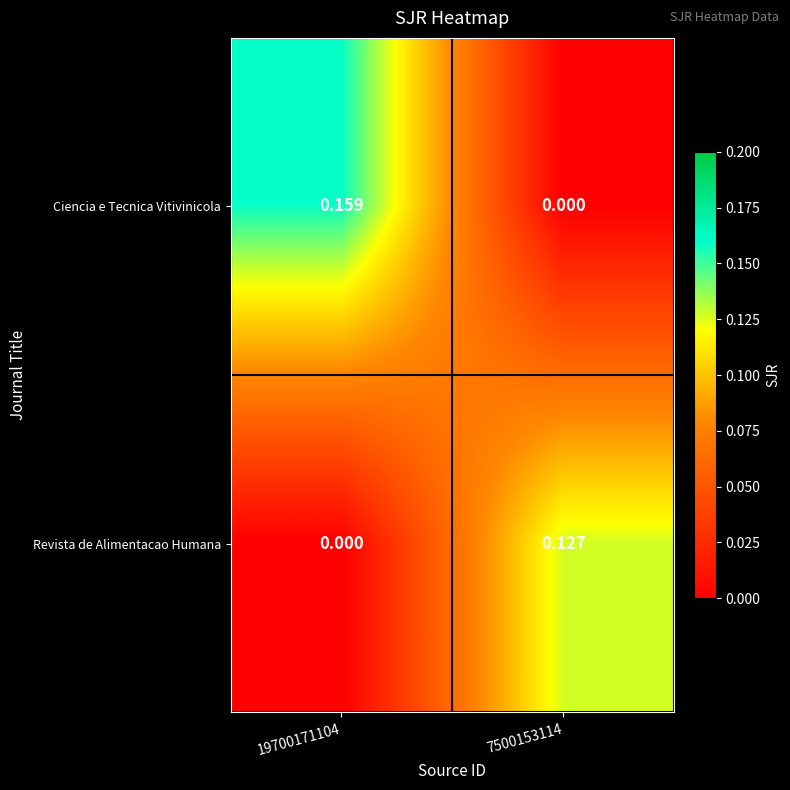

At which category is the sum across all series the highest?

19700171104